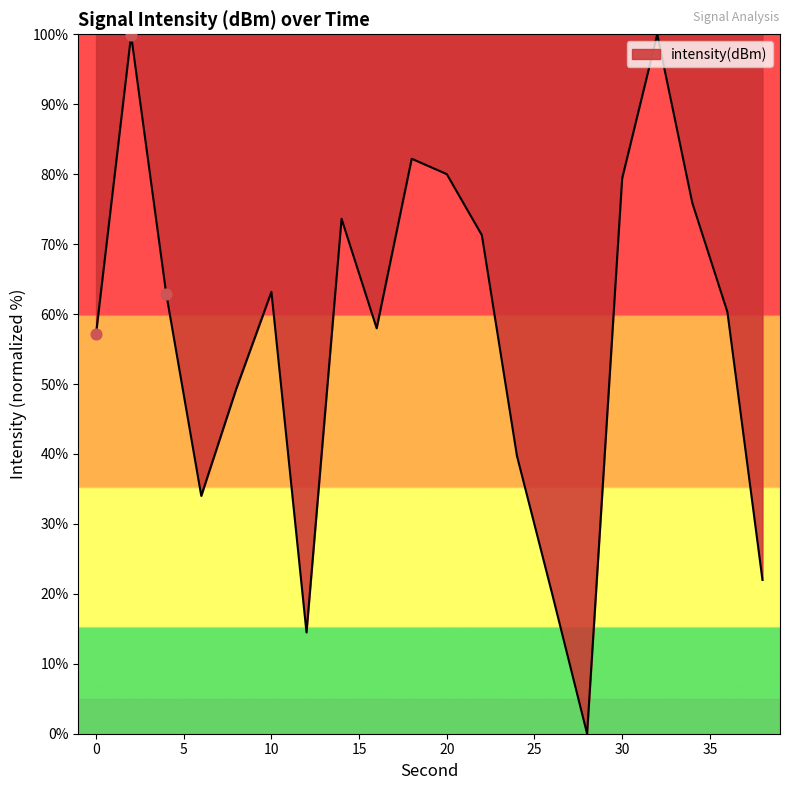

What is the greatest value displayed?

100.0